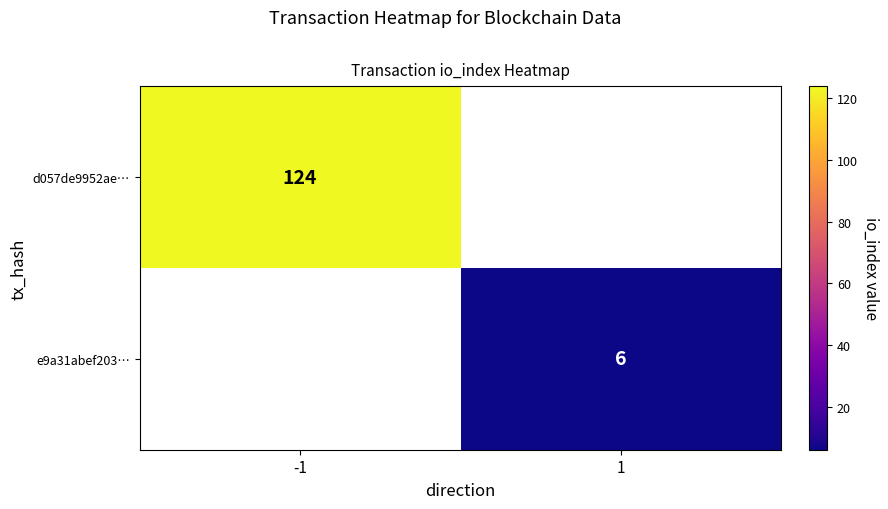

Is the value of e9a31abef203… at 1 greater than the value of d057de9952ae… at -1?

No